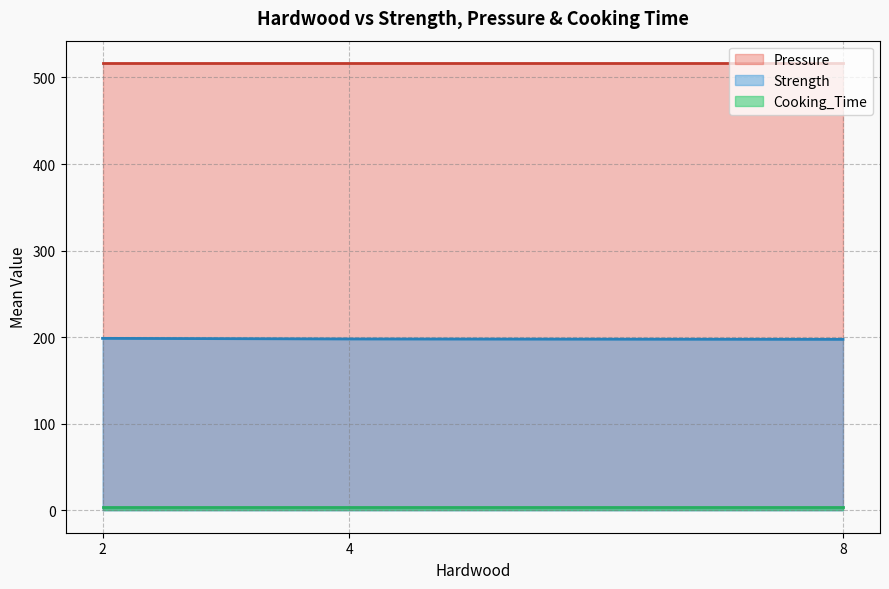

True or false: Strength and Cooking_Time intersect in this chart.

False